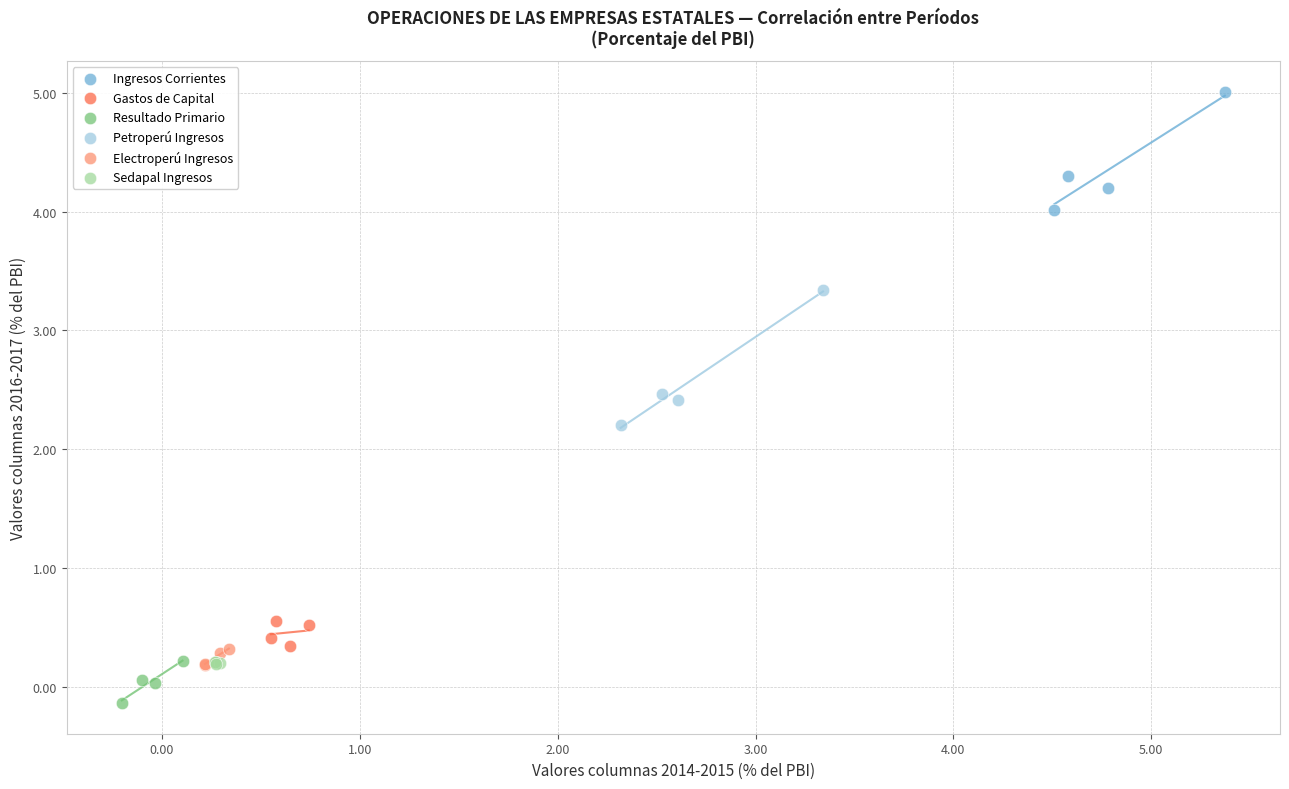

Which series has the largest Y range (max minus min)?

Petroperú Ingresos